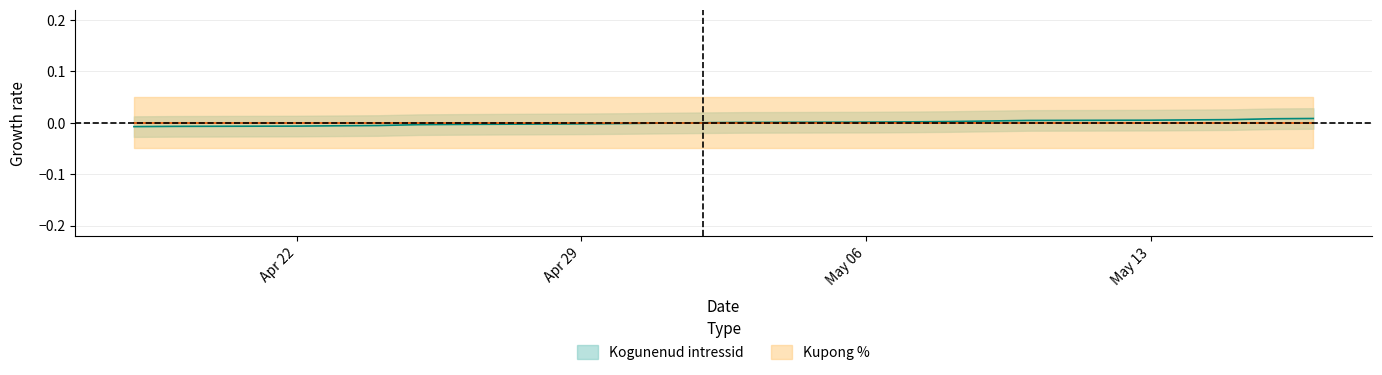

Rank the categories by value from lowest to highest.

2024-04-18, 2024-04-19, 2024-04-22, 2024-04-23, 2024-04-24, 2024-04-25, 2024-04-26, 2024-04-29, 2024-04-30, 2024-05-02, 2024-05-03, 2024-05-06, 2024-05-07, 2024-05-08, 2024-05-10, 2024-05-13, 2024-05-14, 2024-05-15, 2024-05-16, 2024-05-17